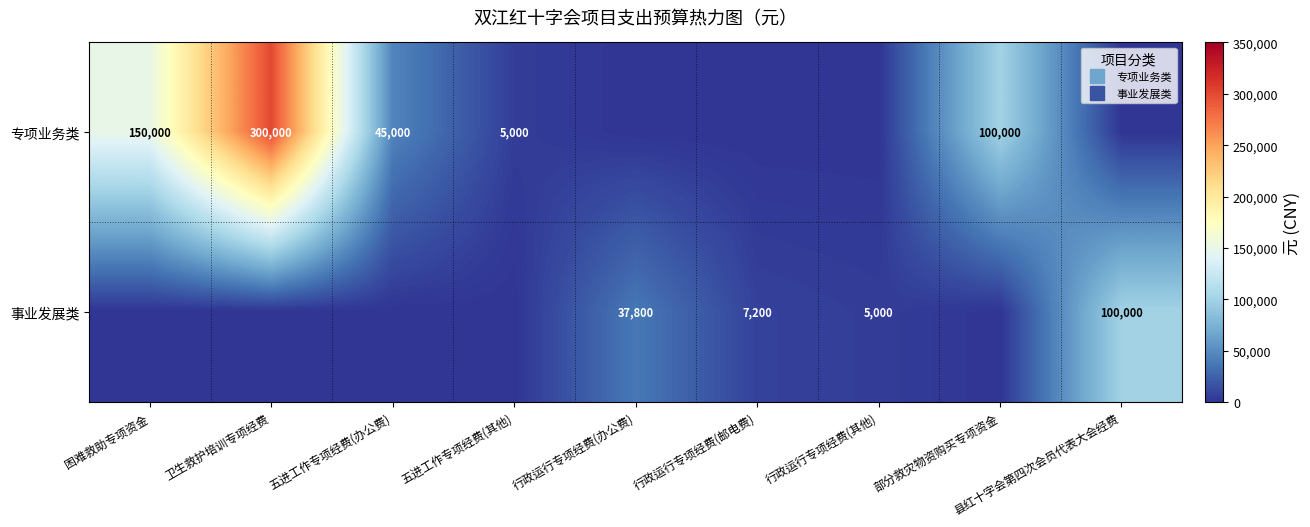

How many values in the 事业发展类 series exceed 0?

4